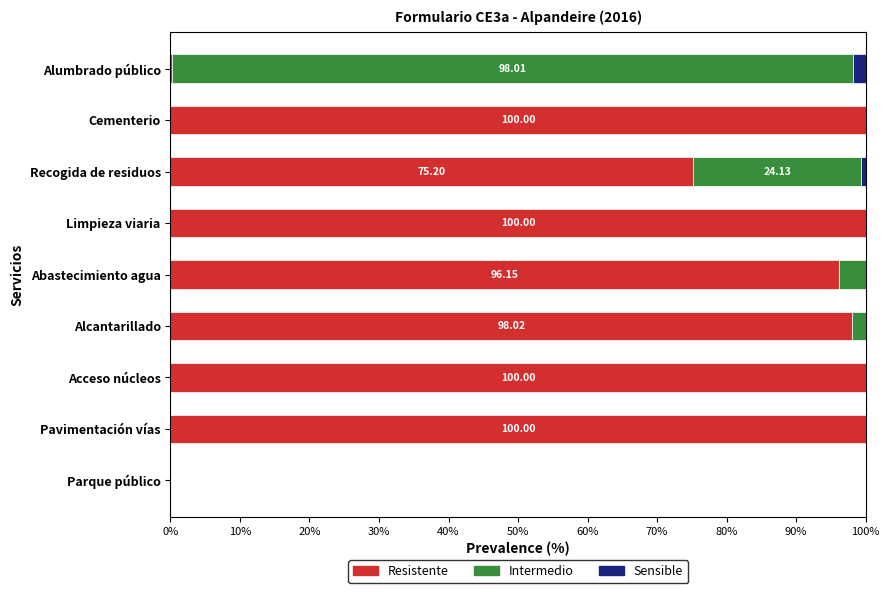

What is the total value across all series at Cementerio?

100.0